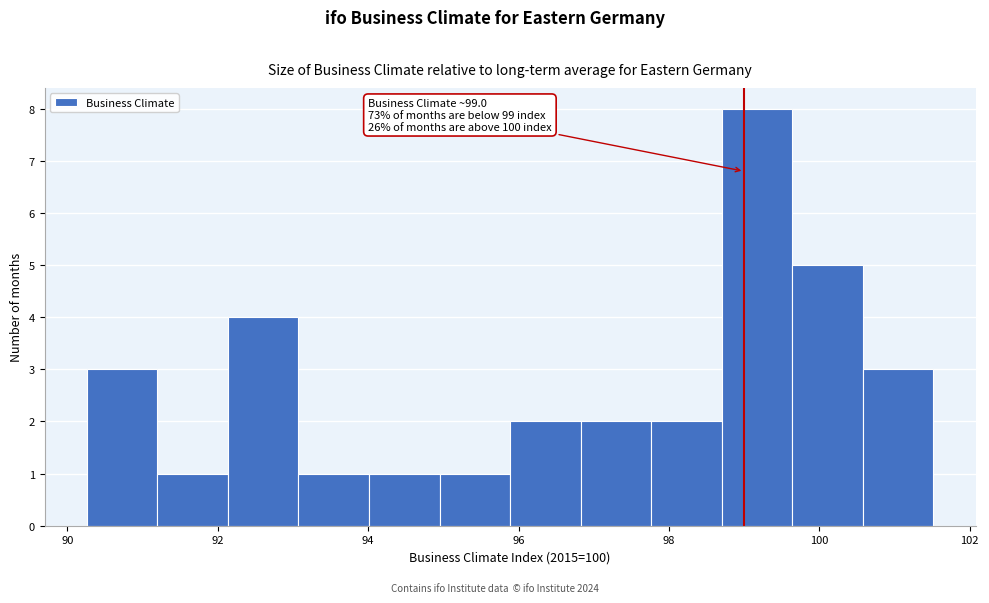

Over which range of the x-axis is the bar tallest?

98.8 to 99.6